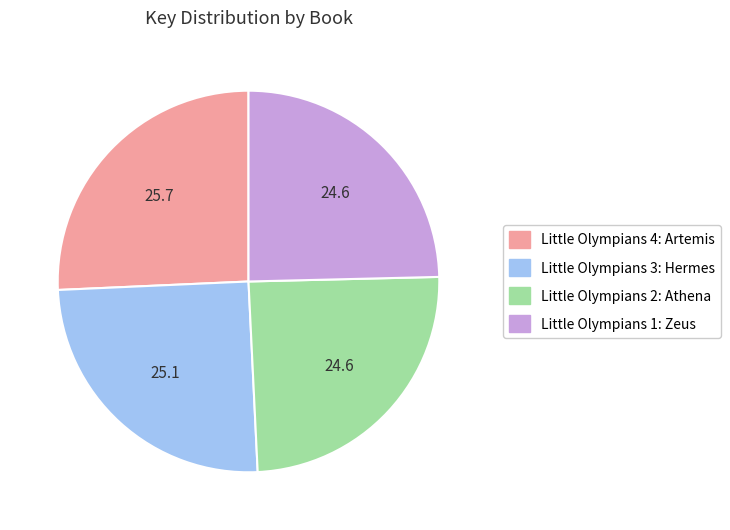

How many segments does this pie chart have?

4